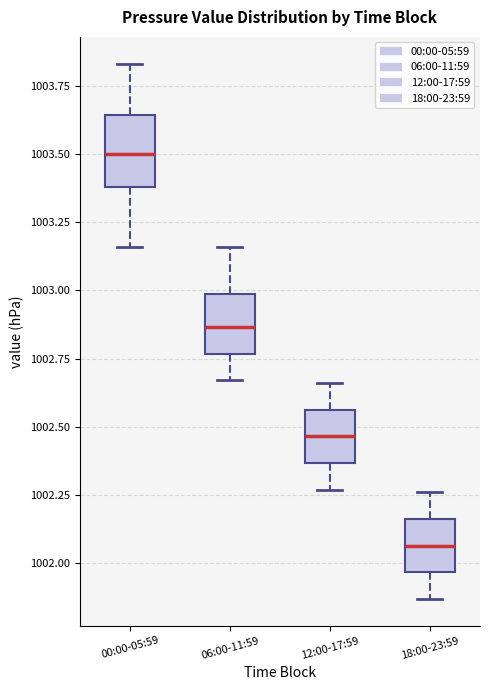

Which box's median line is the lowest?

18:00-23:59